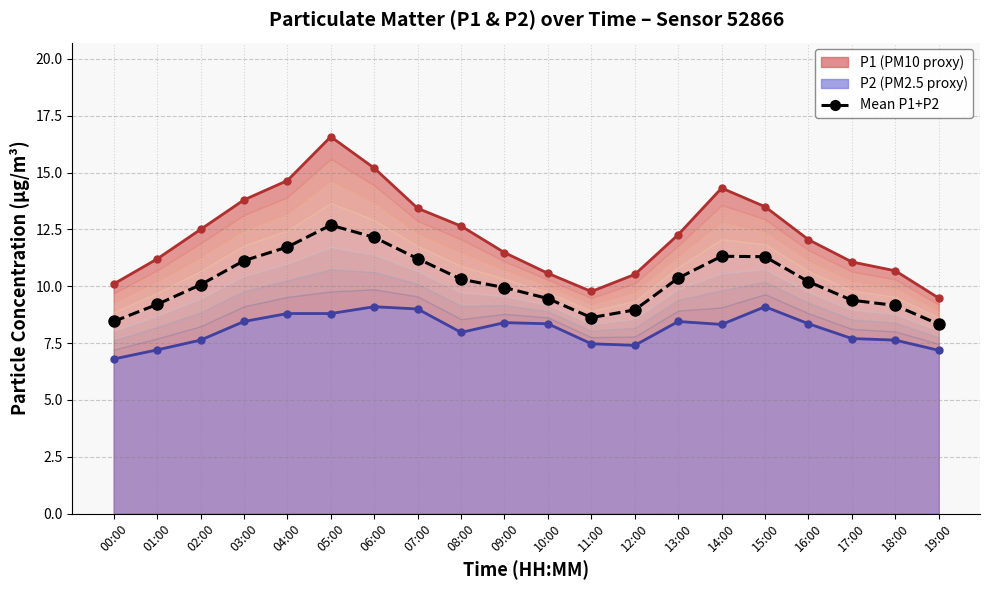

What is the difference between the second highest and second lowest values?

3.7